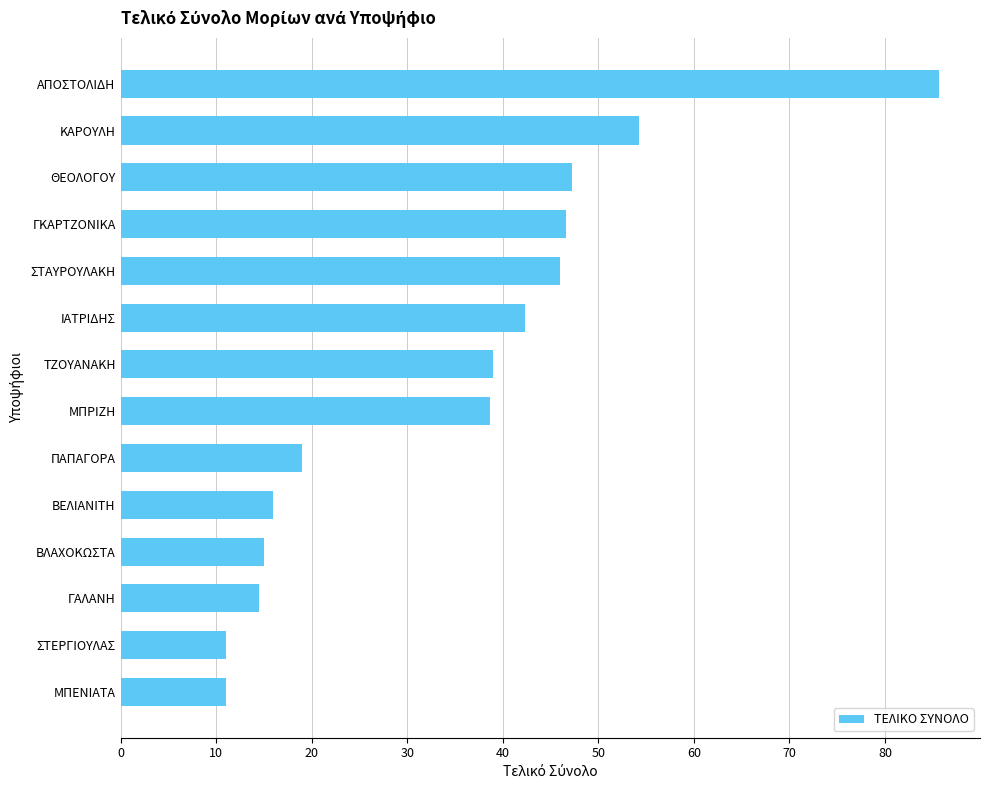

Is it true that the value at ΒΕΛΙΑΝΙΤΗ is 11.1?

False